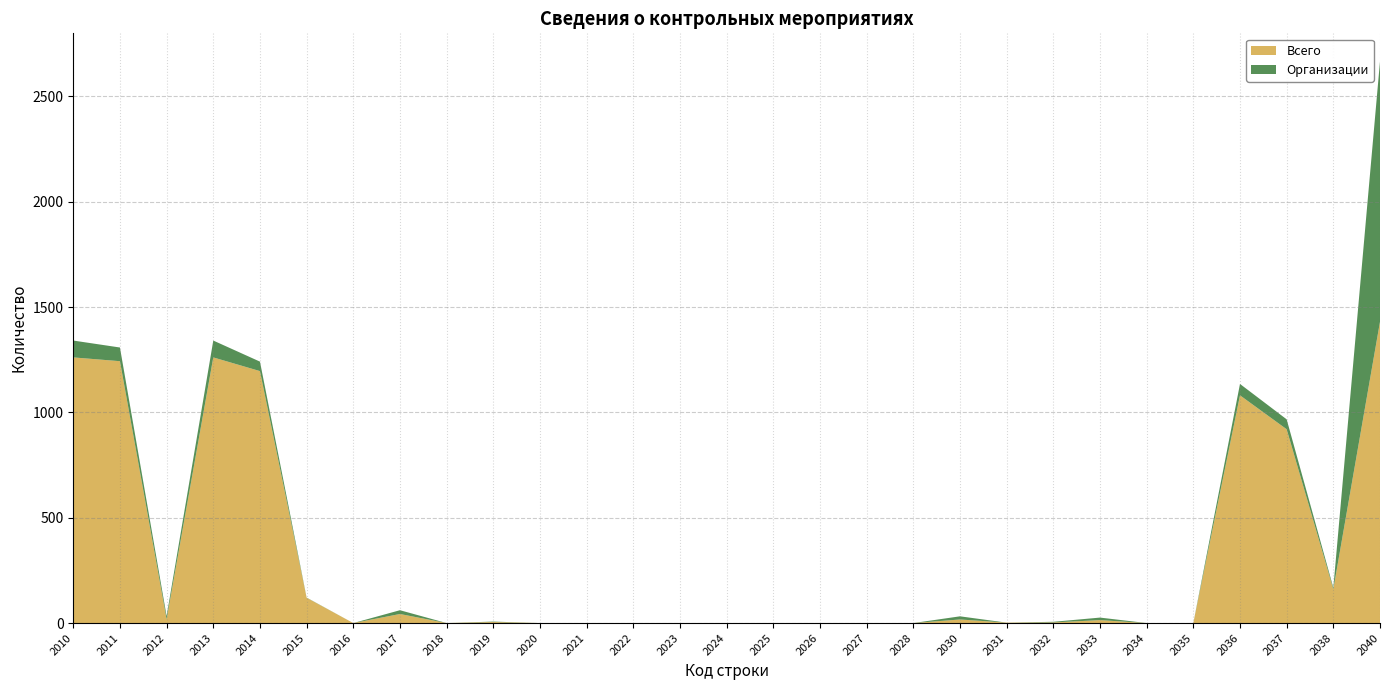

Reading left to right, what are all the values shown in this chart?

Всего: 2010=1261	2011=1243	2012=18	2013=1261	2014=1196	2015=120	2016=0	2017=43	2018=0	2019=5	2020=0	2021=0	2022=0	2023=0	2024=0	2025=0	2026=0	2027=0	2028=0	2030=17	2031=2	2032=3	2033=14	2034=0	2035=0	2036=1081	2037=920	2038=161	2040=1430
Организации: 2010=80	2011=65	2012=15	2013=80	2014=45	2015=1	2016=0	2017=18	2018=0	2019=2	2020=0	2021=0	2022=0	2023=0	2024=0	2025=0	2026=0	2027=0	2028=0	2030=15	2031=0	2032=3	2033=12	2034=0	2035=0	2036=54	2037=47	2038=7	2040=1236